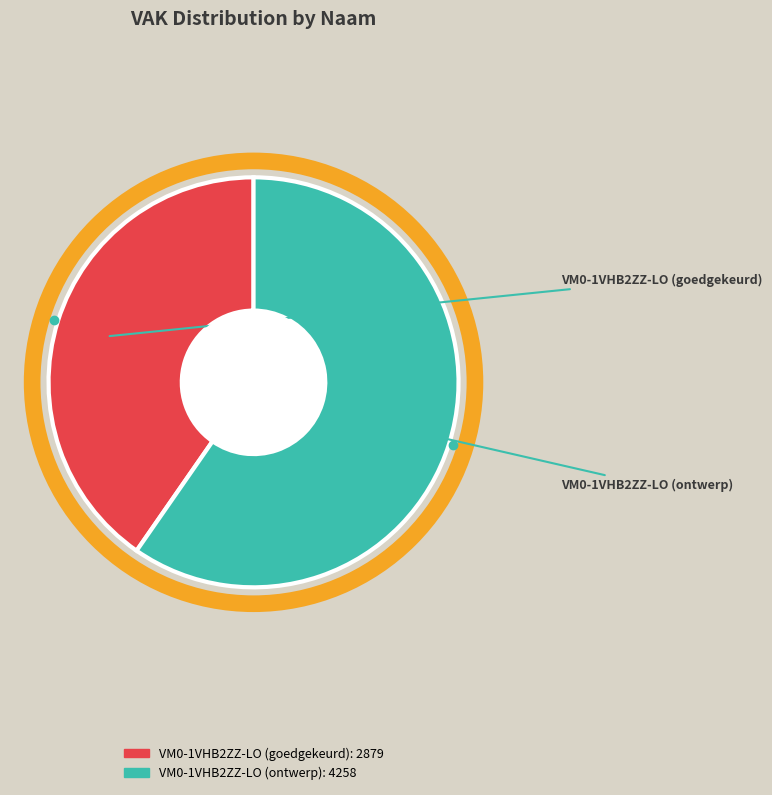

Does any single category account for the majority?

Yes